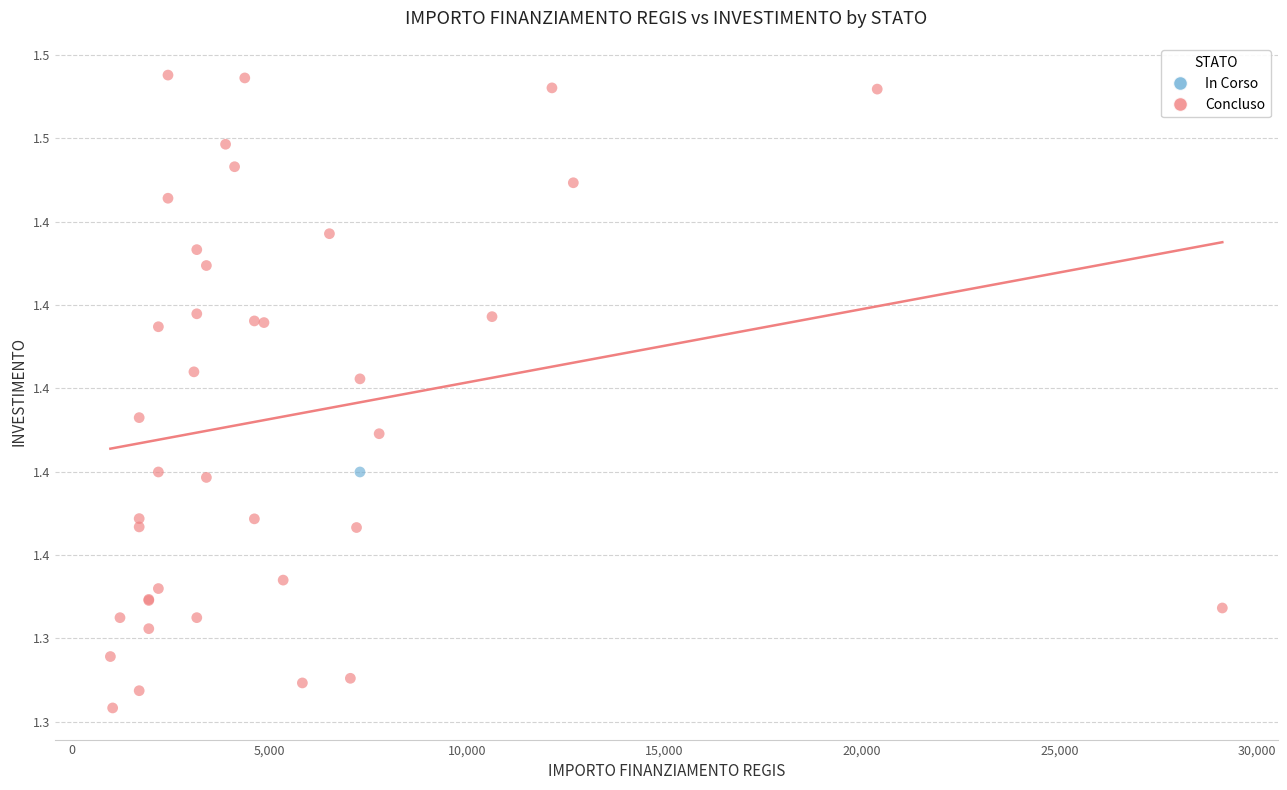

What are all the series names shown in the legend?

In Corso, Concluso